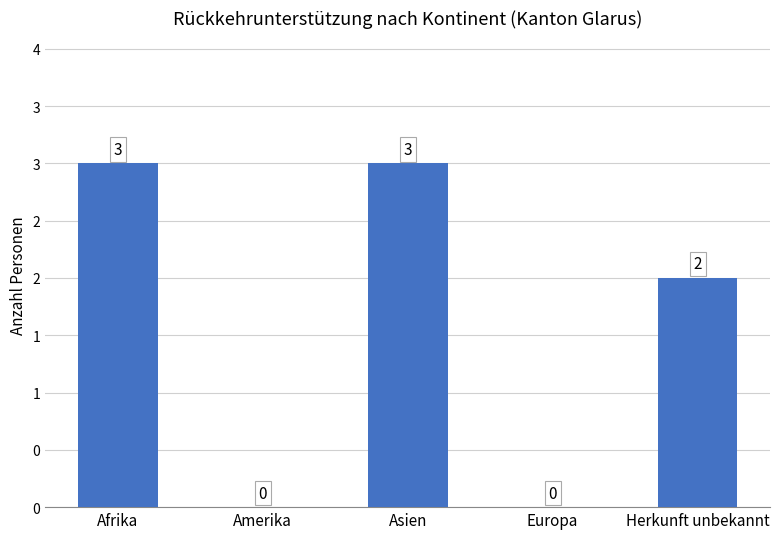

Does the chart contain stacked bars?

No